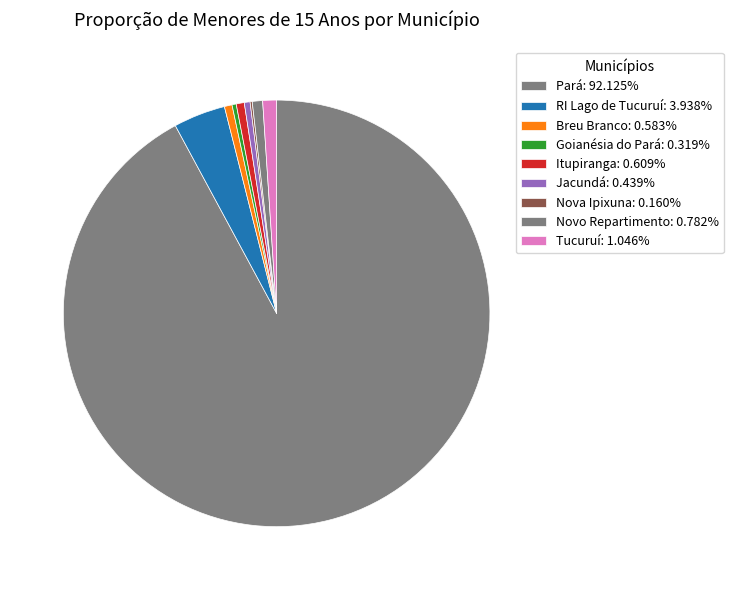

How many slices are in this pie chart?

9